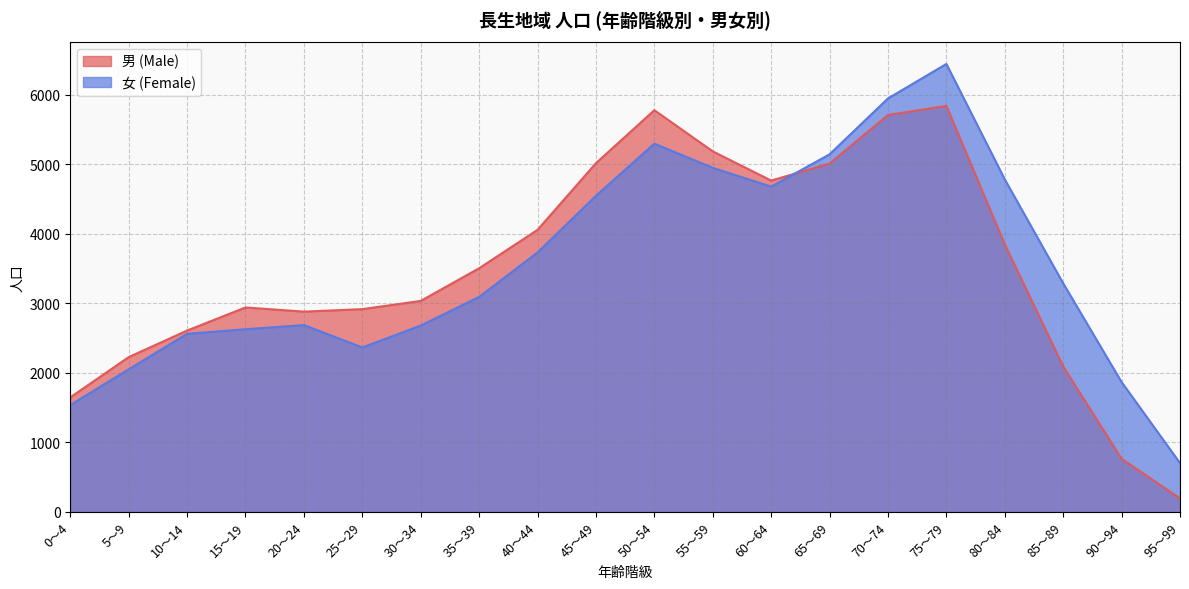

List the series in order of their overall mean, lowest first.

男 (Male), 女 (Female)